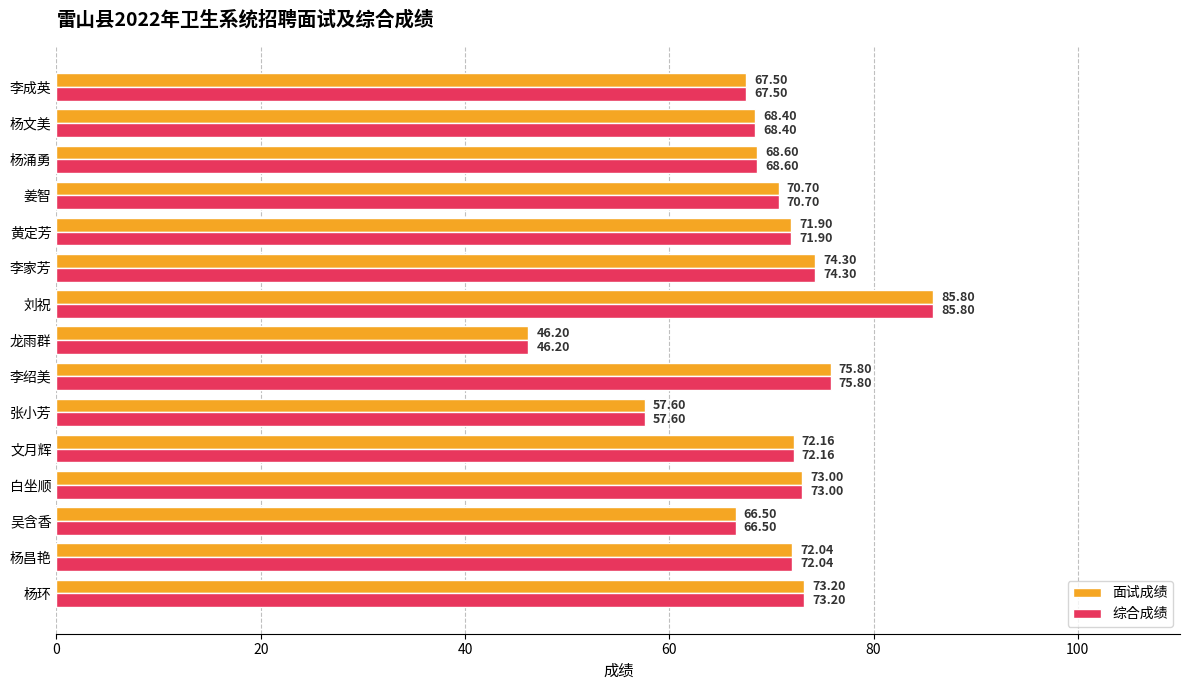

How many data points in 面试成绩 are above 71?

8